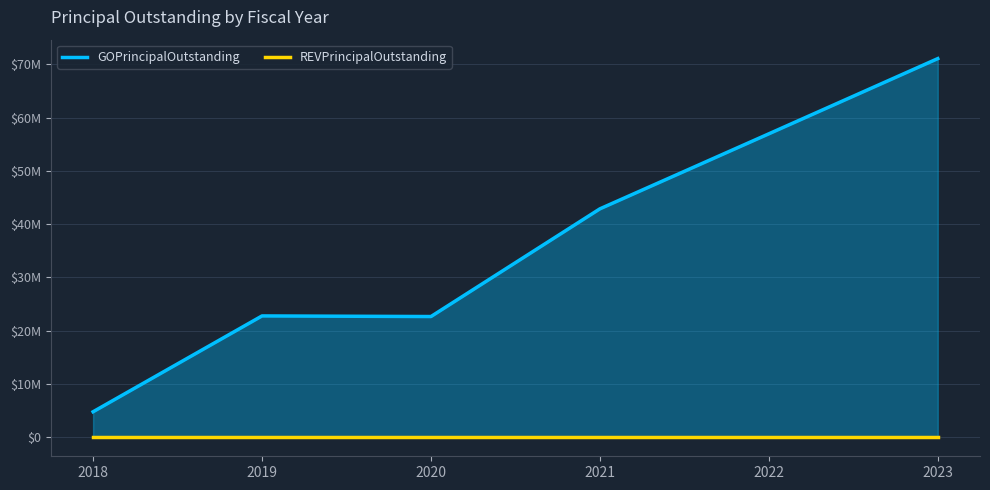

True or false: GOPrincipalOutstanding and REVPrincipalOutstanding cross at least once.

False